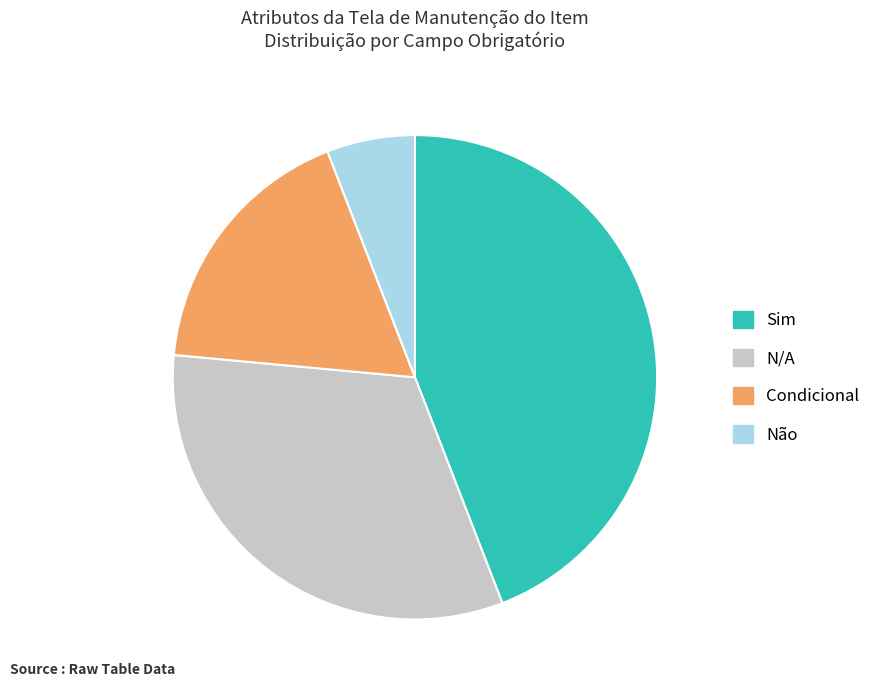

What is the ratio of the value at Condicional to the value at Sim?

0.4